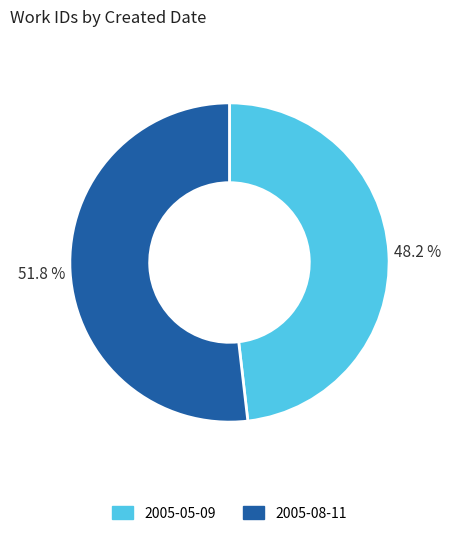

Rank the categories by value from highest to lowest.

2005-08-11, 2005-05-09